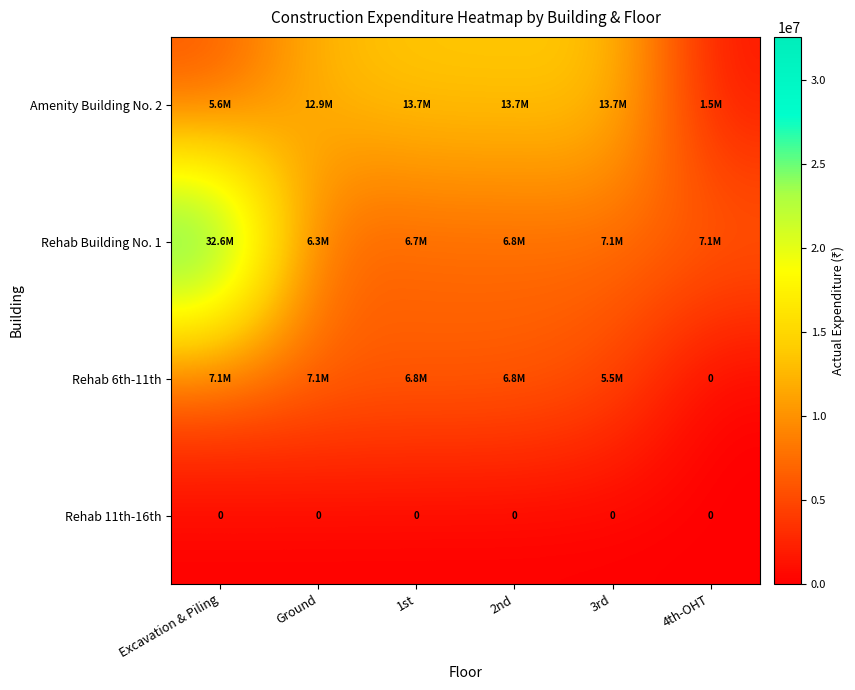

Which has a higher value, 1st or Ground?

1st